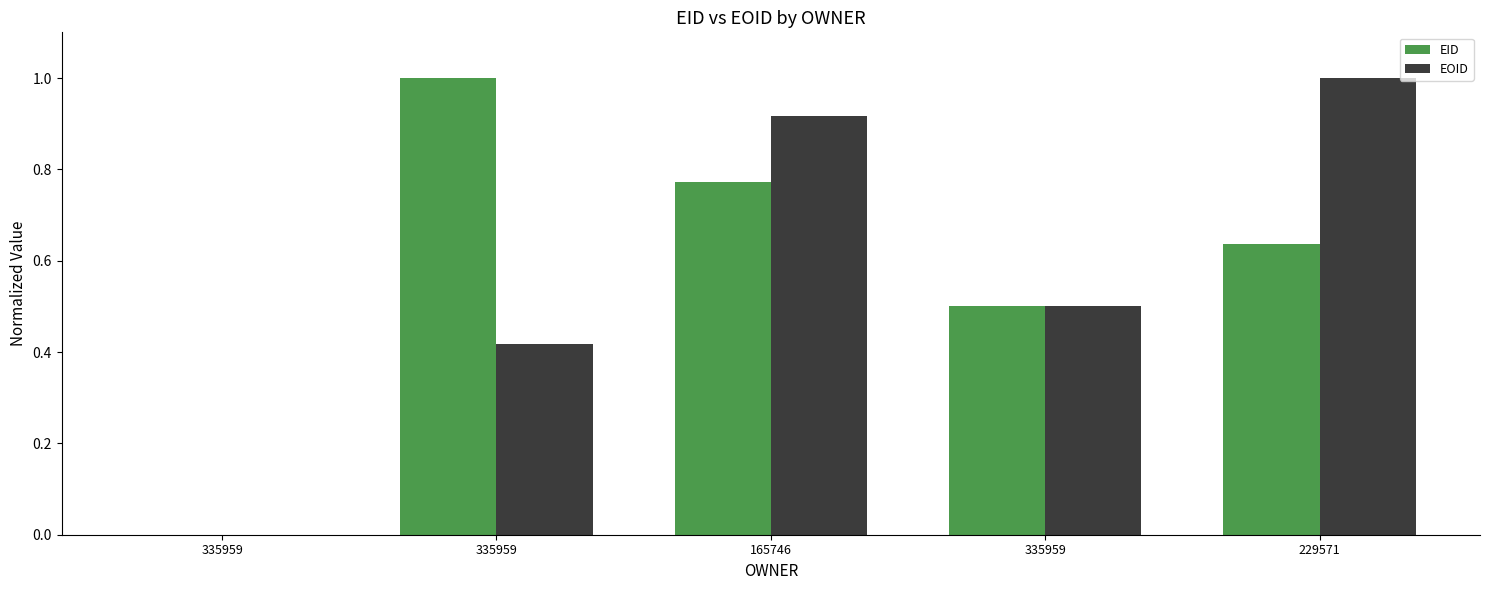

How many groups of bars are there?

5